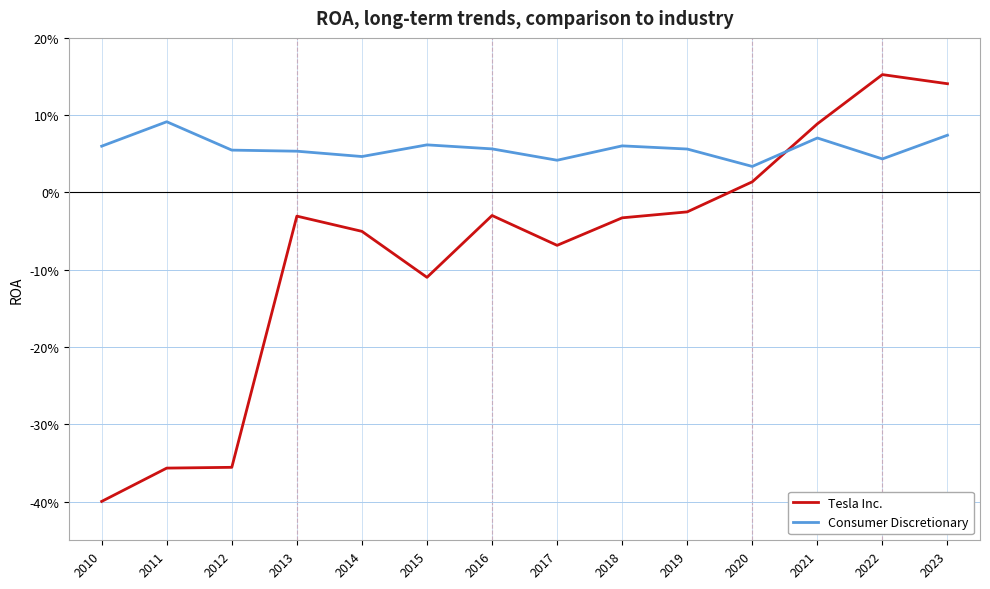

At which label does Tesla Inc. reach its minimum?

2010